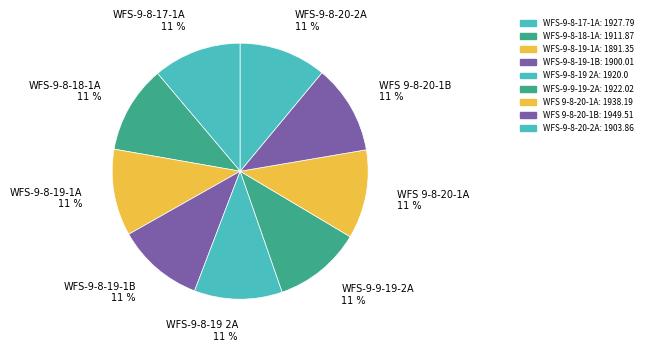

How many slices are in this pie chart?

9